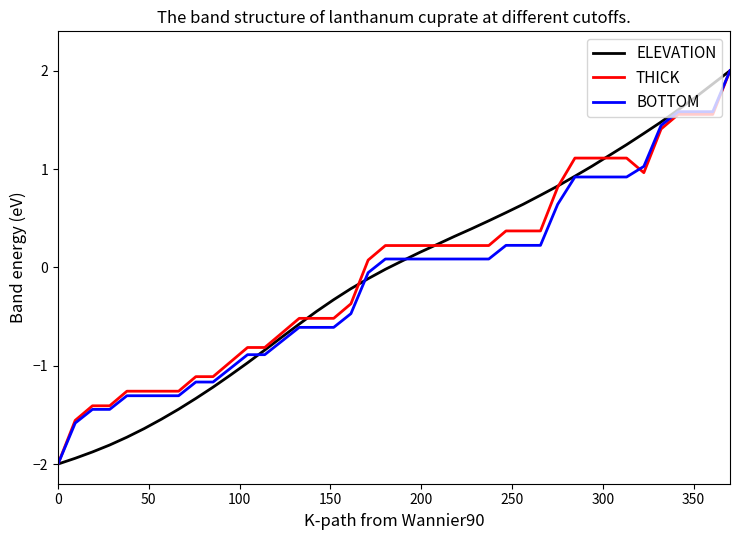

At how many categories does at least one series exceed 1?

10